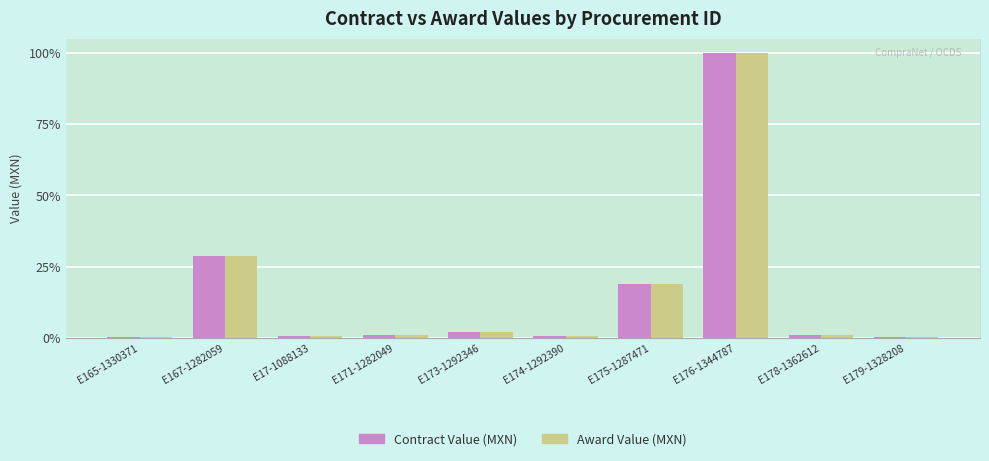

At which category is the sum across all series the highest?

E176-1344787